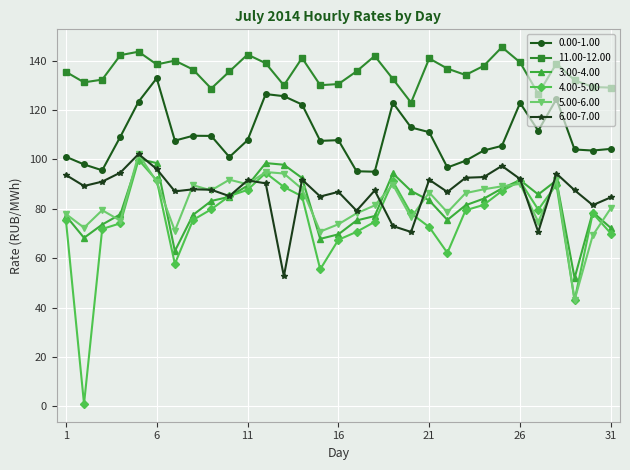

Which series has the widest spread of values?

4.00-5.00